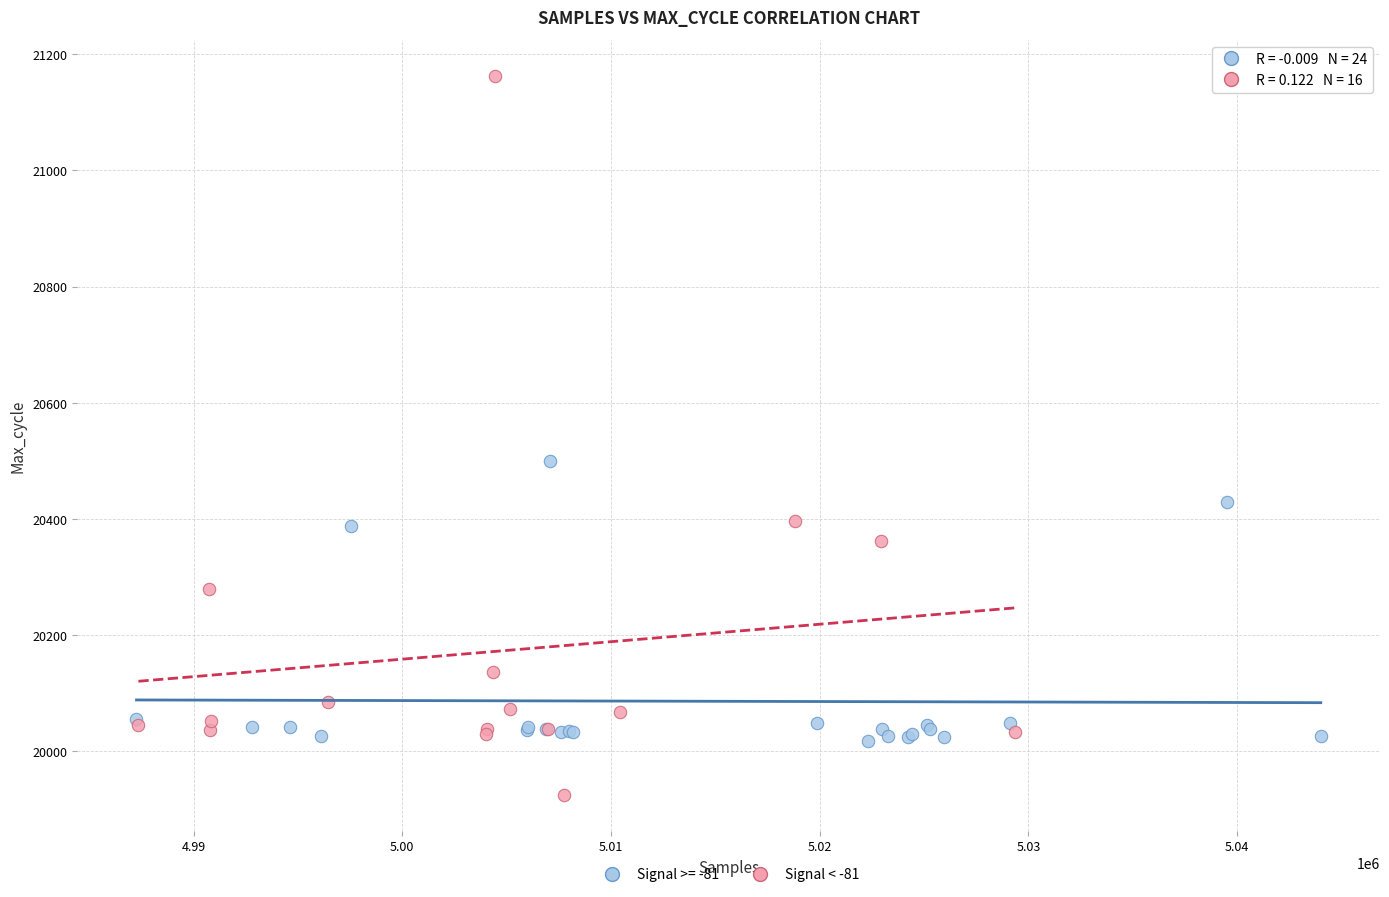

Which series has the largest Y range (max minus min)?

Signal < -81